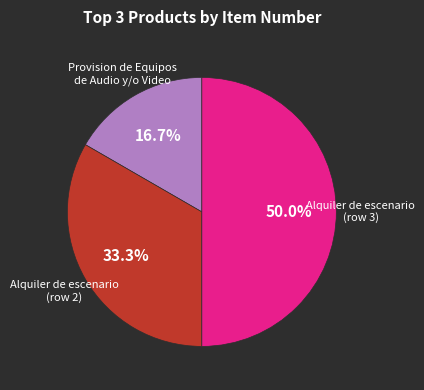

To the nearest percent, what is the difference between the largest and smallest slice percentages?

33%